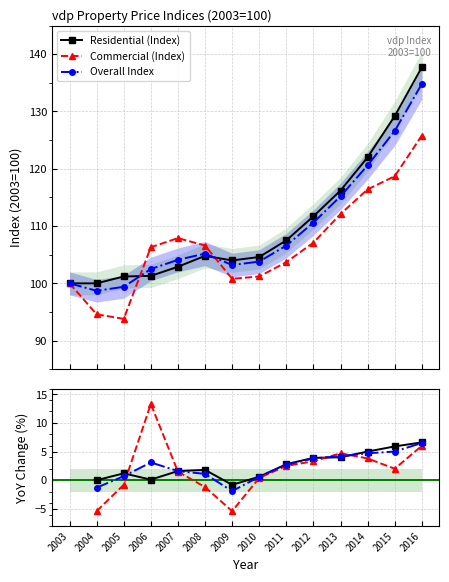

How many interior local peaks does the Overall Index series have?

1